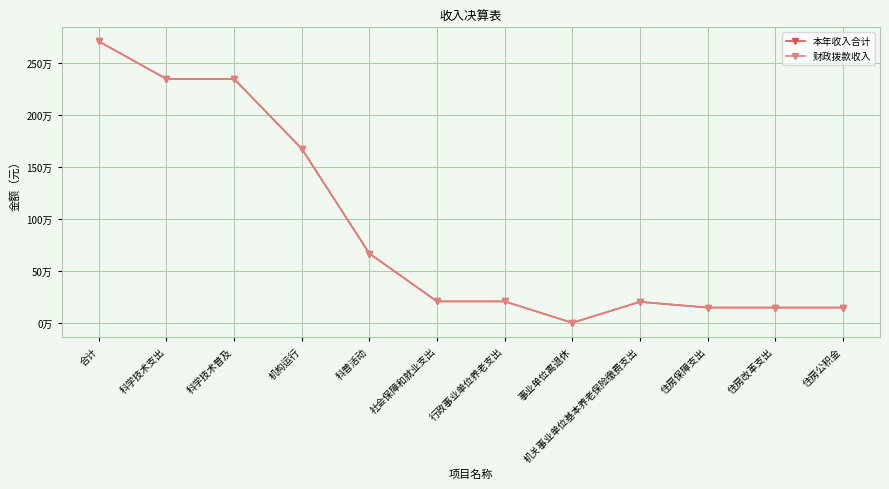

At how many categories does at least one series exceed 2112948?

3